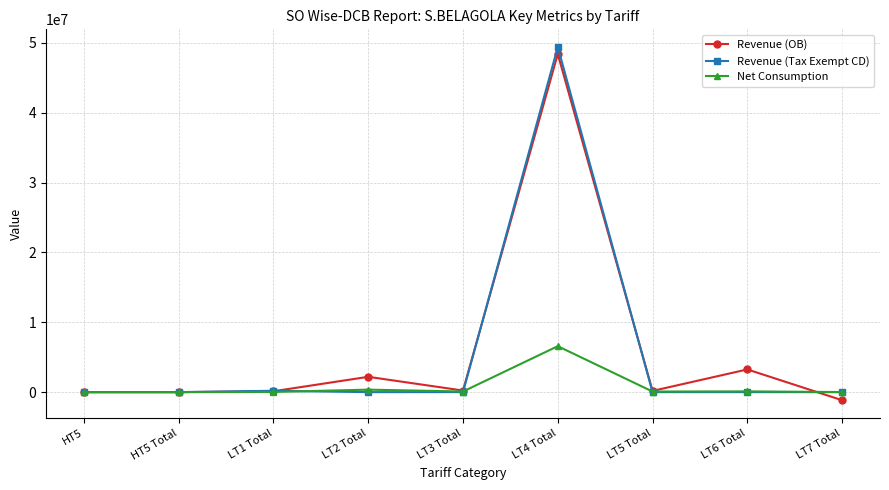

In Revenue (OB), how many points are lower than both neighbors (excluding endpoints)?

3